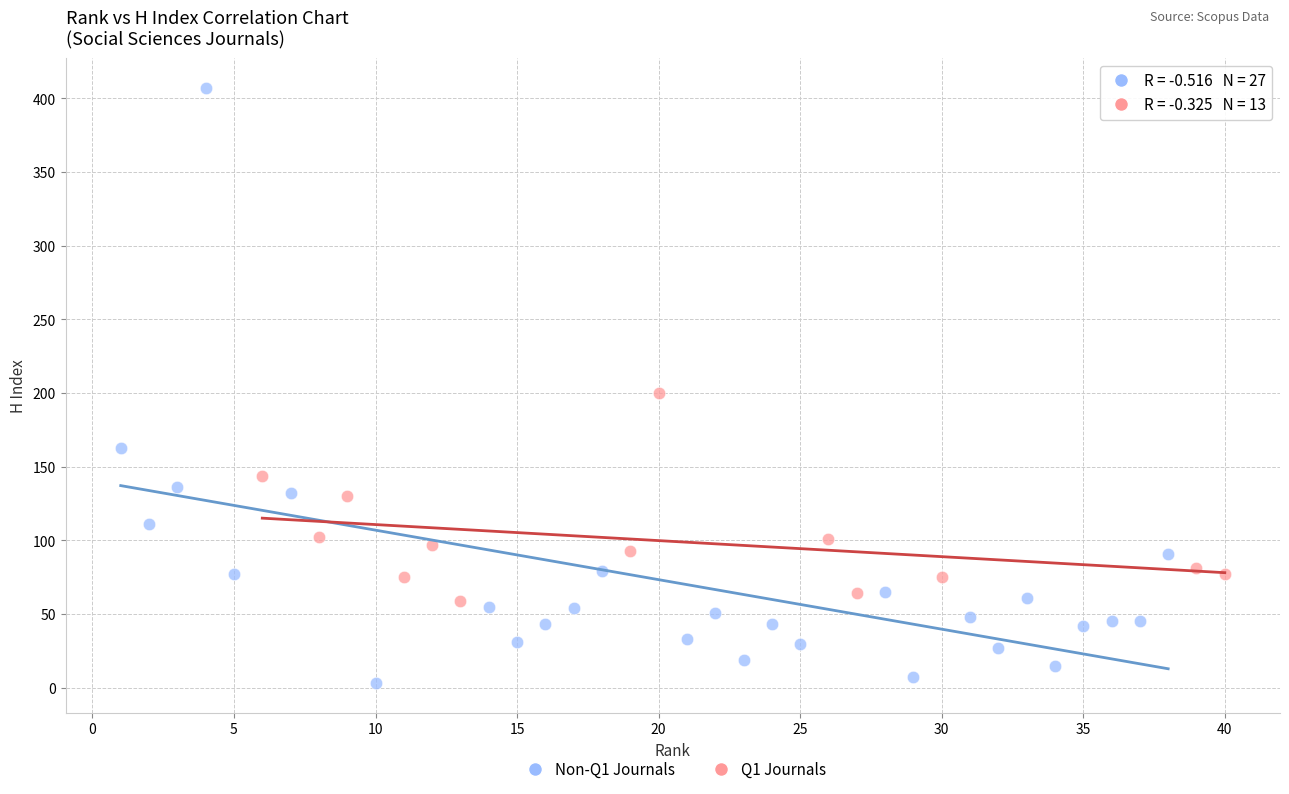

Which series has the largest Y range (max minus min)?

Non-Q1 Journals